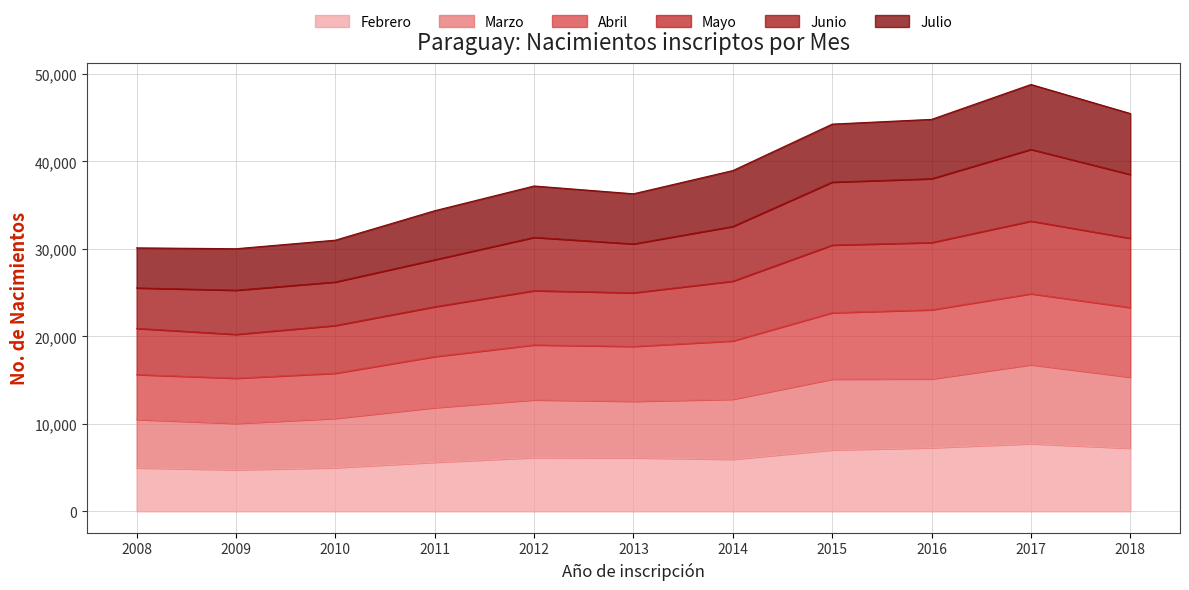

Which category has the highest value in the Febrero series?

2017